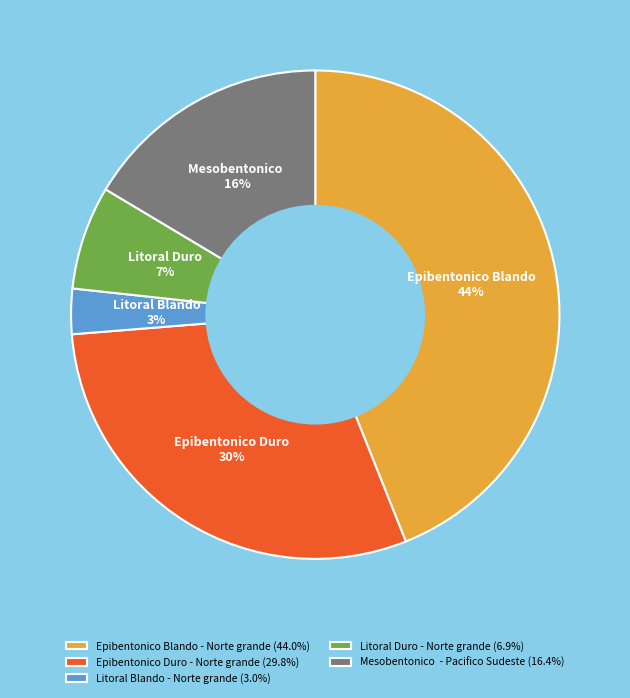

What is the ratio of the value at Epibentonico Blando - Norte grande (44.0%) to the value at Litoral Blando - Norte grande (3.0%)?

14.7